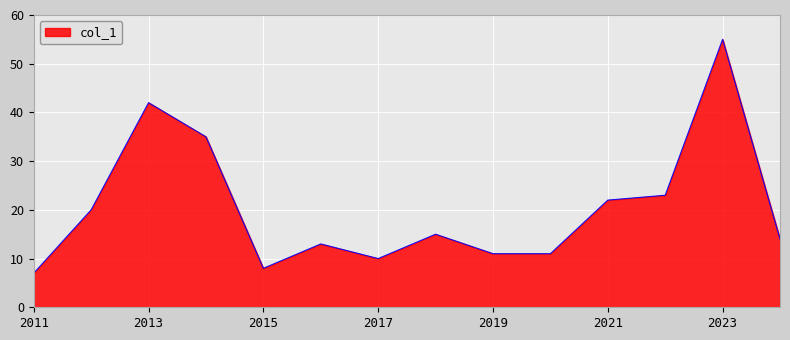

What is the maximum value shown in the chart?

55